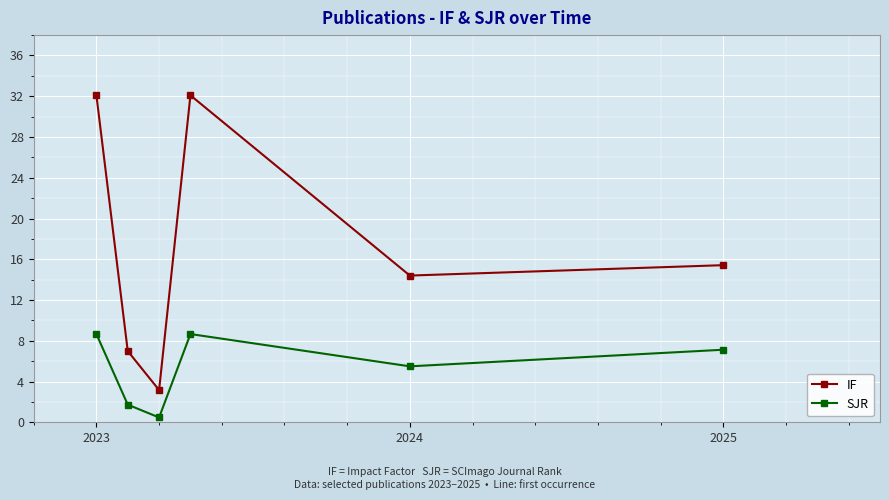

Which series has the widest spread of values?

IF